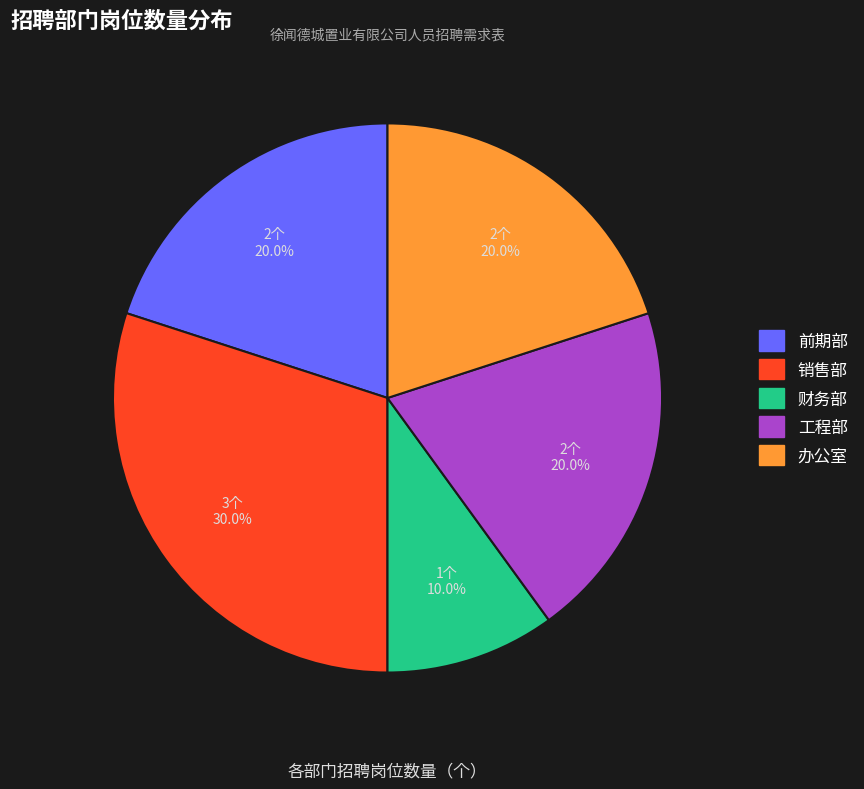

Which category has the smallest portion of the pie?

财务部